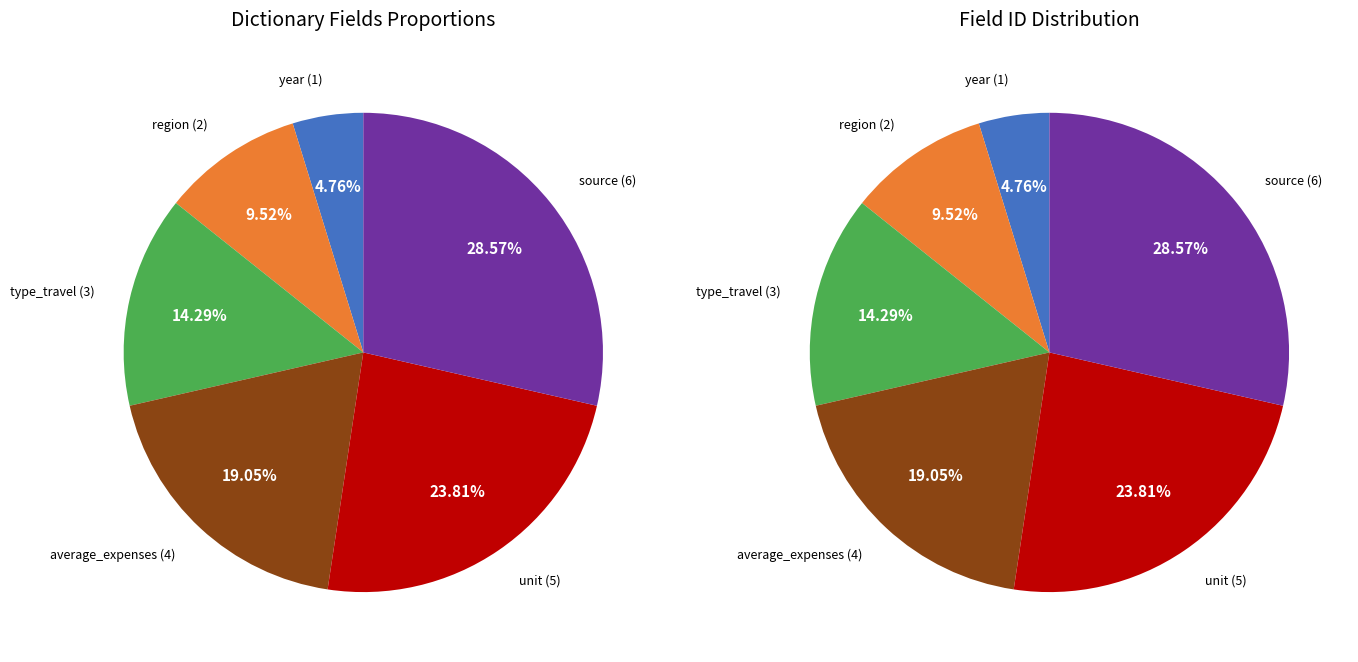

What percentage is the region slice, to the nearest percent?

10%